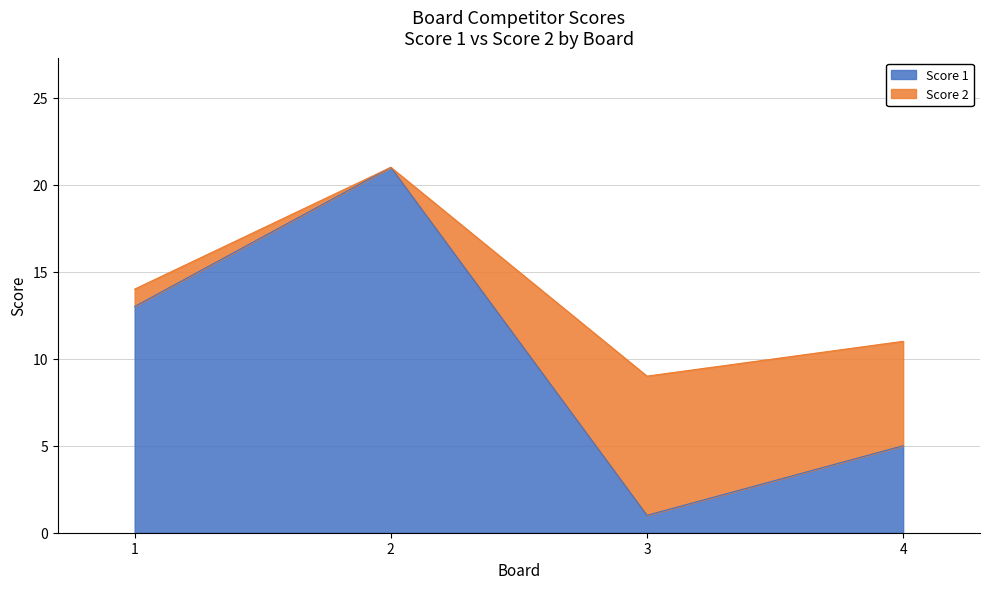

True or false: there are more than 1 points higher than both neighbors.

False